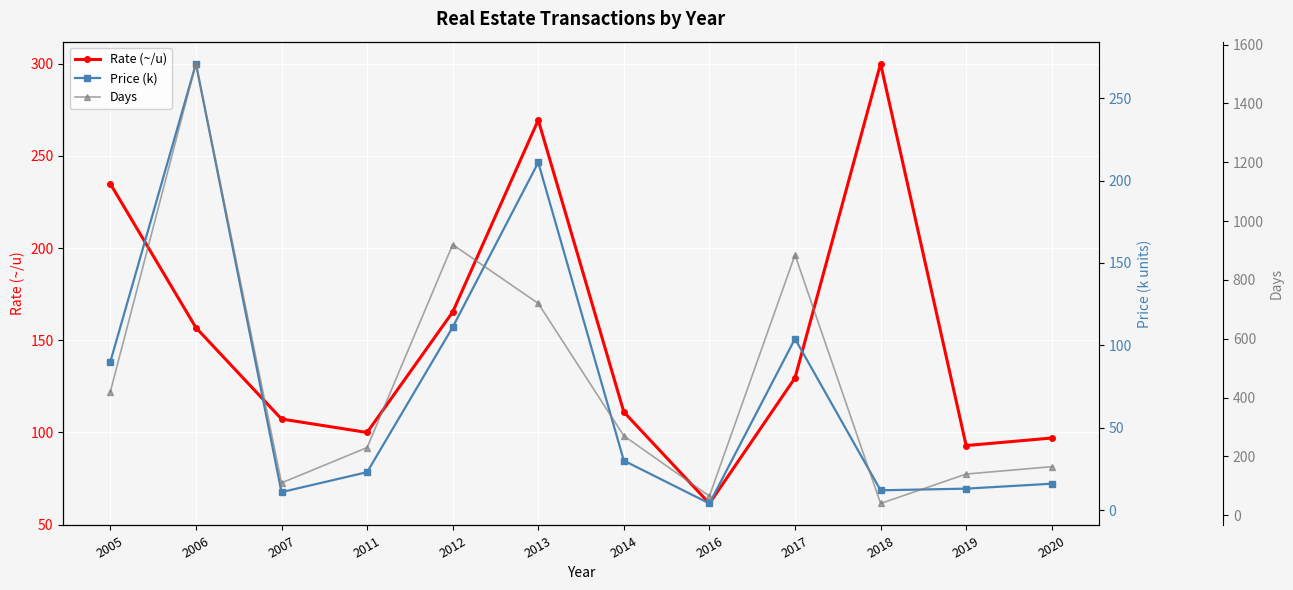

Which label corresponds to the smallest value in the chart?

2016